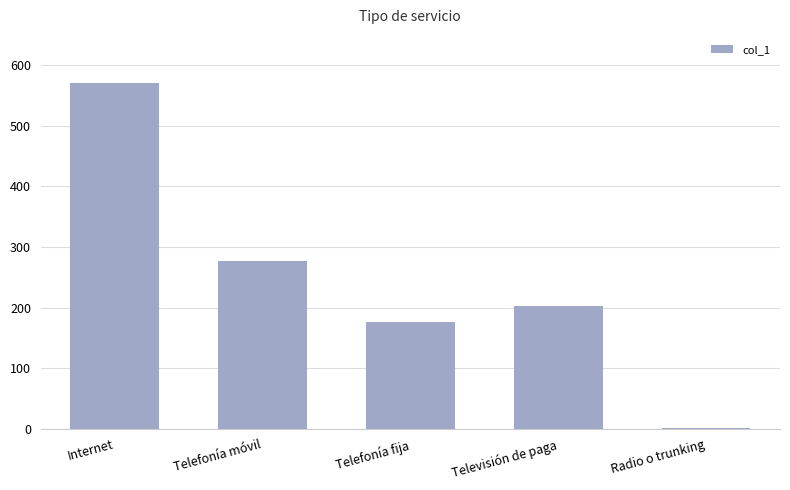

What position from the left is Telefonía móvil?

2